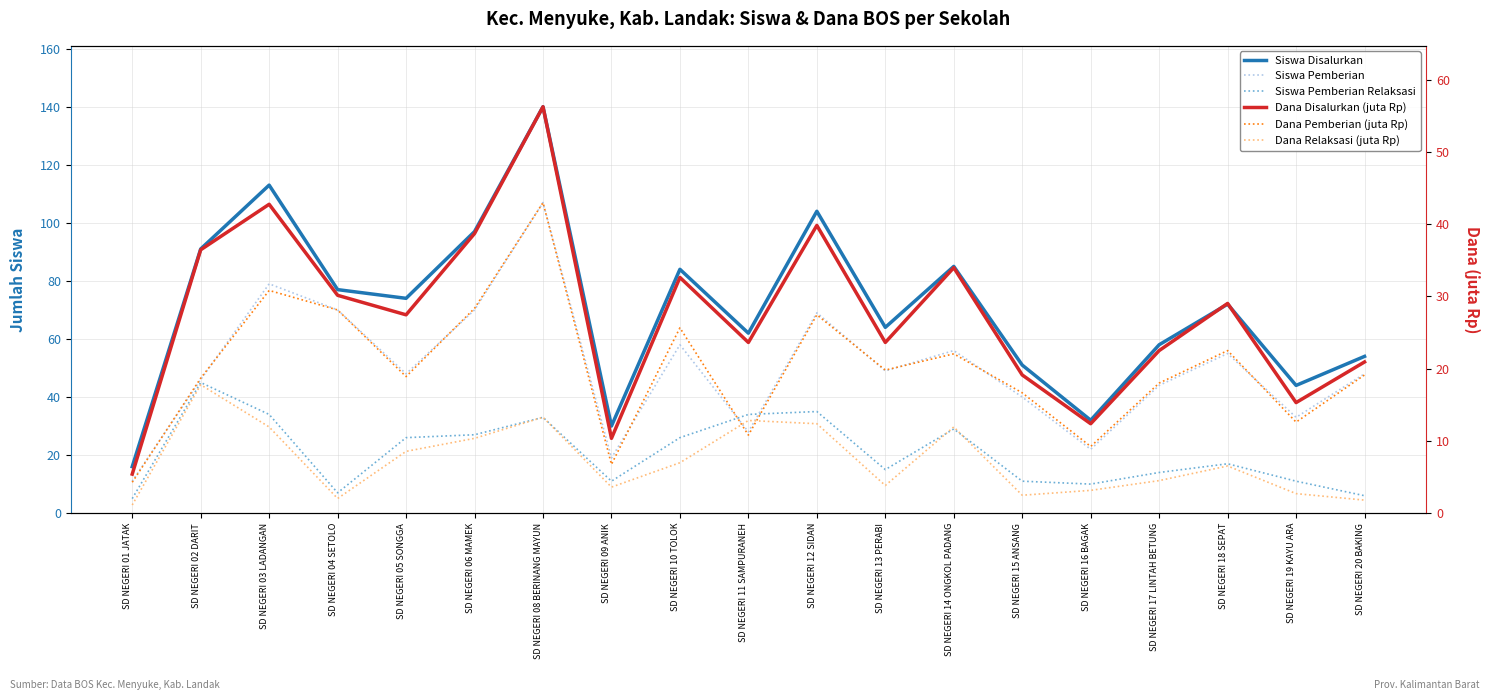

What is the maximum value shown in the chart?

140.0